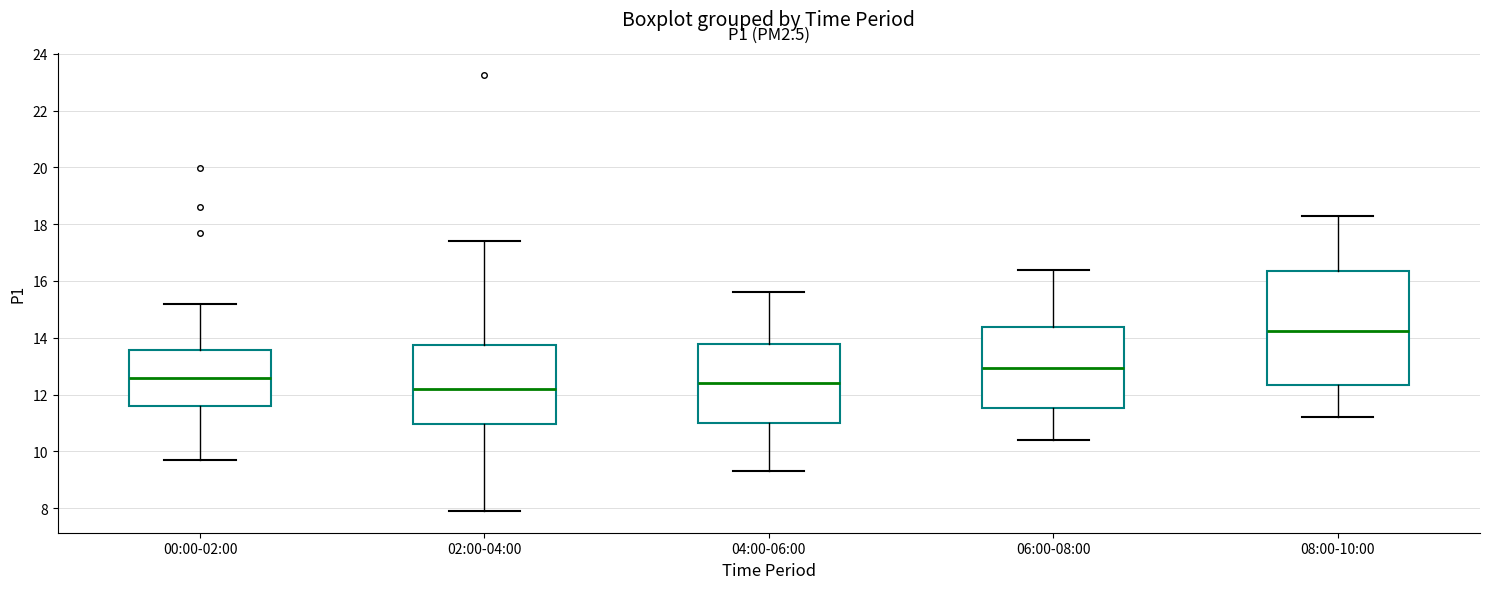

Reading left to right, transcribe this box plot: for each box, give where its median line is, the range the box spans, and where its two whiskers end, as read against the y-axis. The values are not printed on the chart, so give them approximately, as read against the axis.

00:00-02:00: median 12.6, box 11.6 to 13.6, whiskers 9.8 to 15.2
02:00-04:00: median 12.2, box 11.0 to 13.8, whiskers 8.0 to 17.4
04:00-06:00: median 12.4, box 11.0 to 13.8, whiskers 9.4 to 15.6
06:00-08:00: median 13.0, box 11.6 to 14.4, whiskers 10.4 to 16.4
08:00-10:00: median 14.2, box 12.4 to 16.4, whiskers 11.2 to 18.4